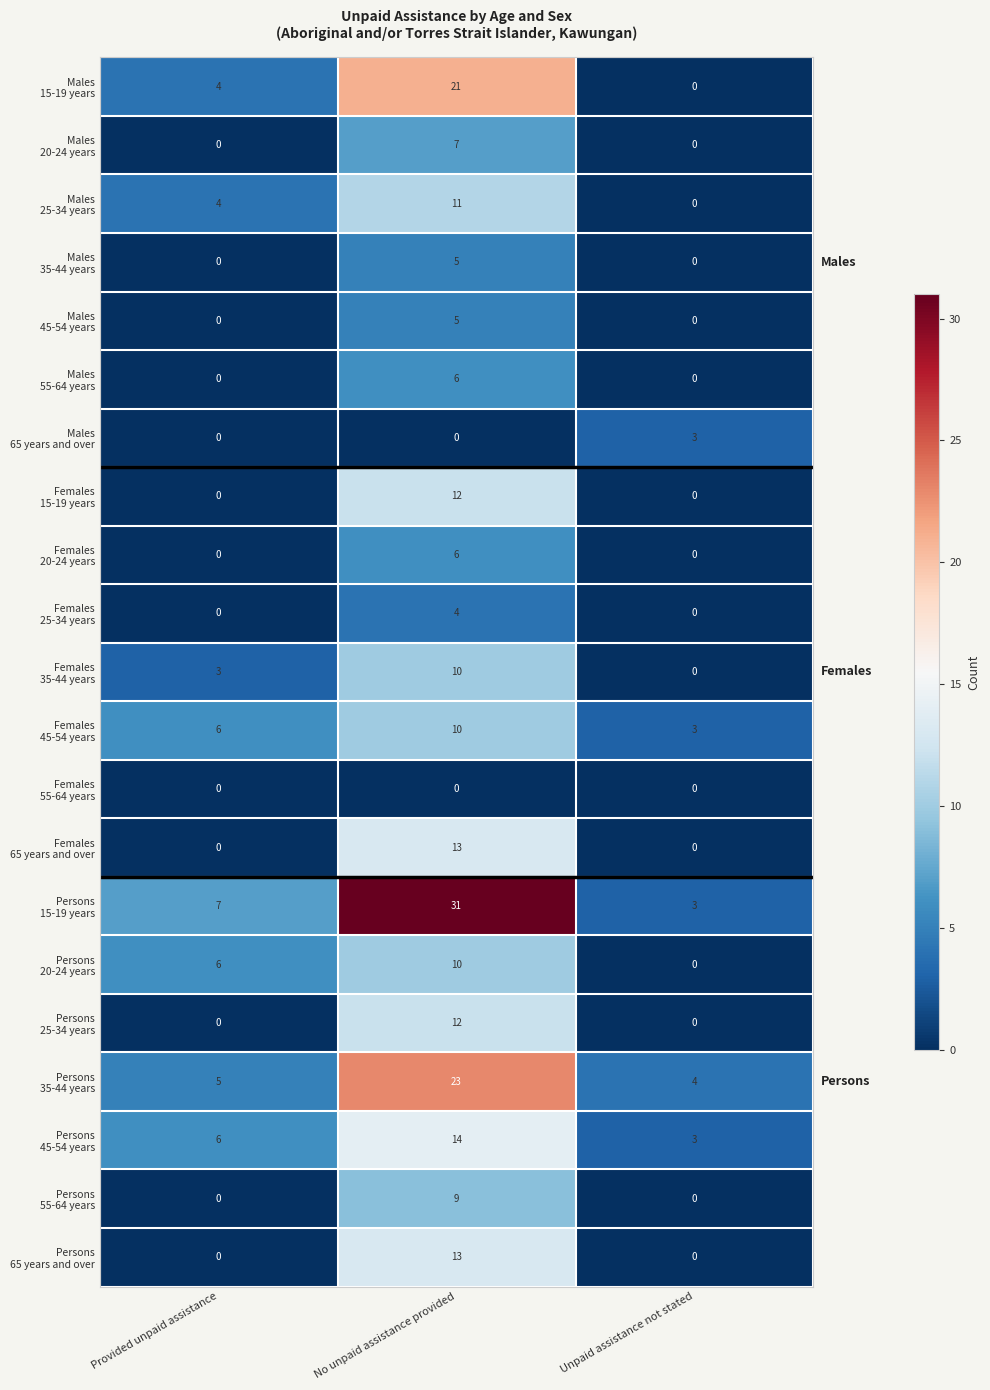

How many distinct data groups are displayed?

21